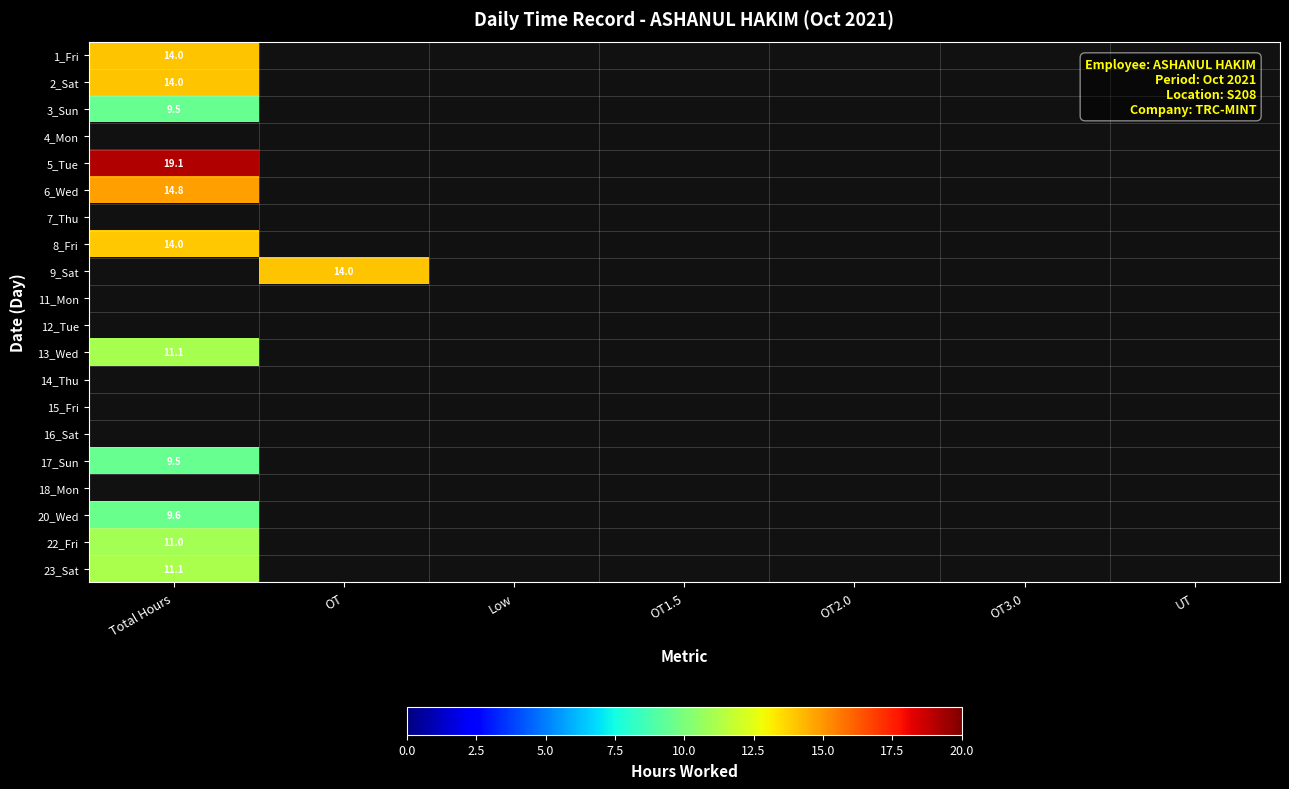

List the labels in order of 11_Mon value, largest first.

Total Hours, OT, Low, OT1.5, OT2.0, OT3.0, UT